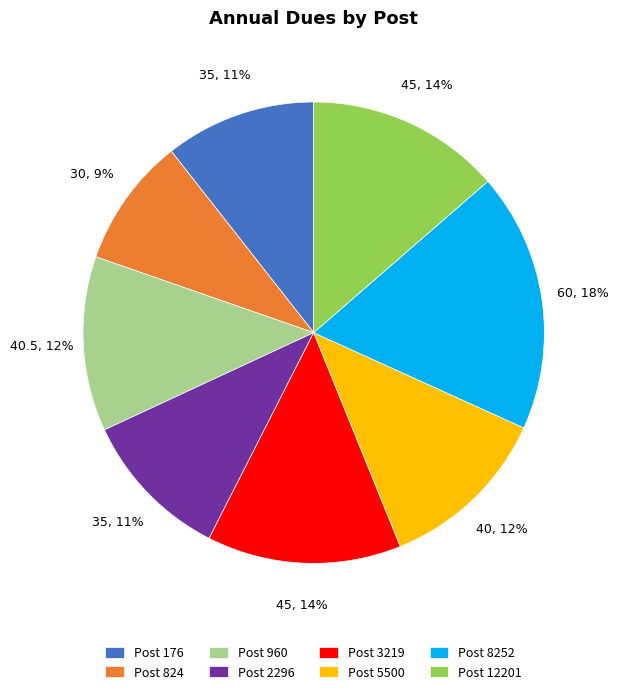

Do Post 824 and Post 5500 together represent more than half of the pie?

No